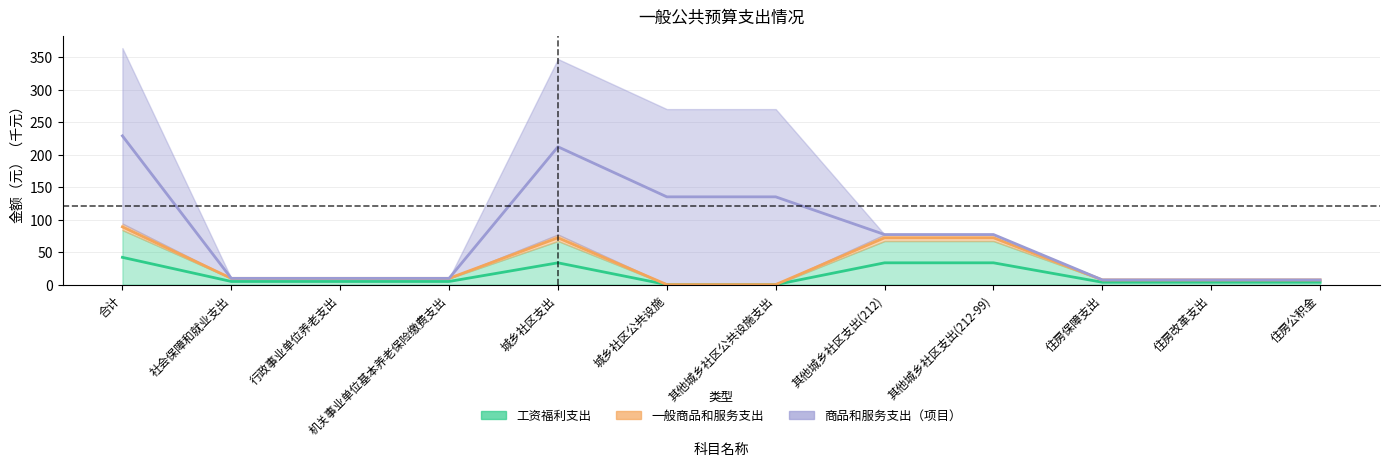

What is the label of the 5th point from the right?

其他城乡社区支出(212)